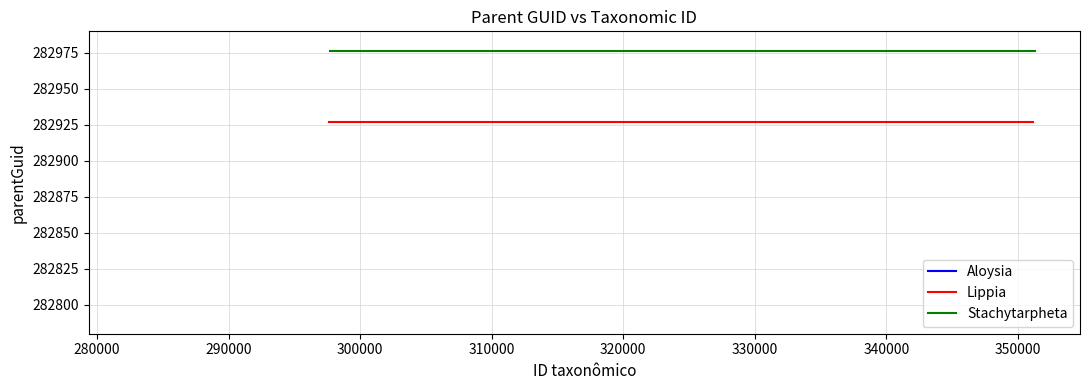

What is the maximum value shown in the chart?

282976